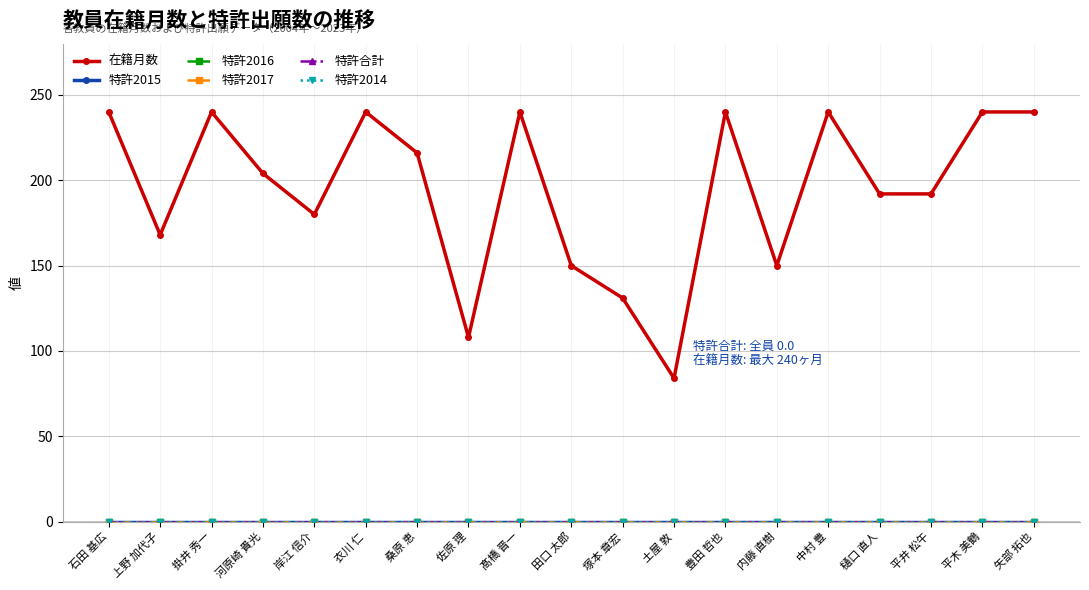

Is this an area chart (filled region under the line)?

No